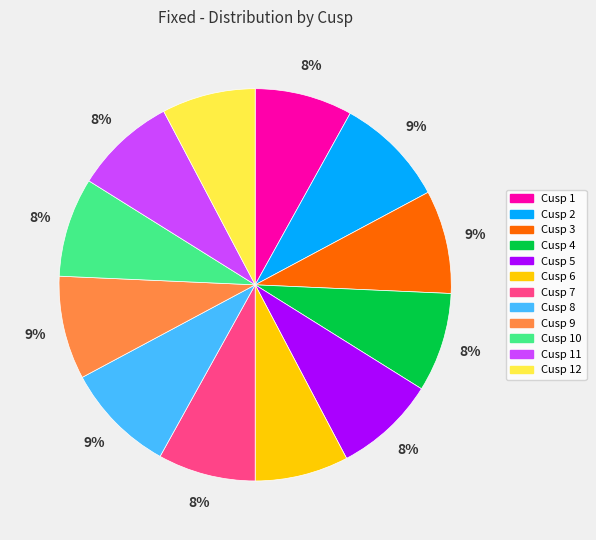

Is the sum of Cusp 8 and Cusp 4 greater than half?

No